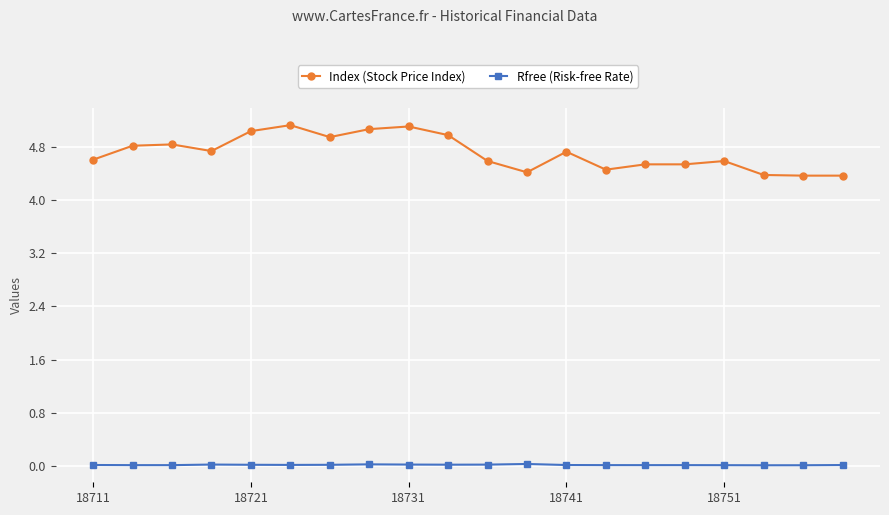

Which series has the largest total across all categories?

Index (Stock Price Index)